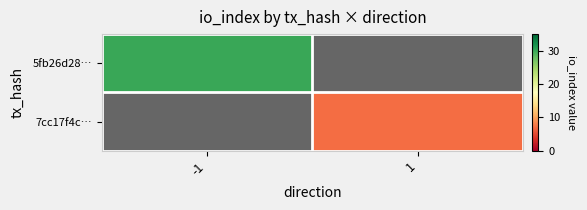

Rank the categories by 5fb26d28… value from highest to lowest.

-1, 1